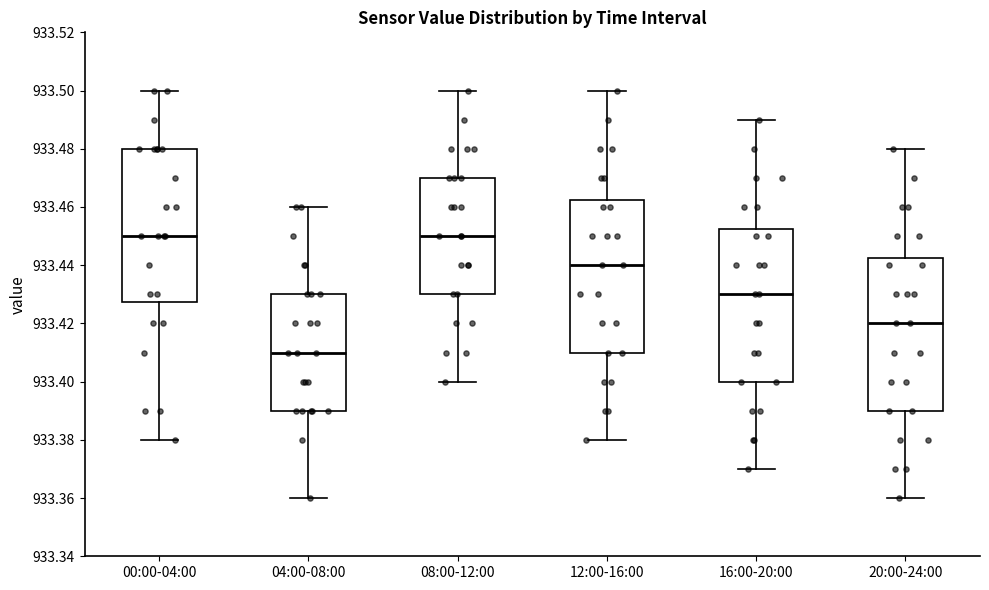

Which box's median line is the lowest?

04:00-08:00